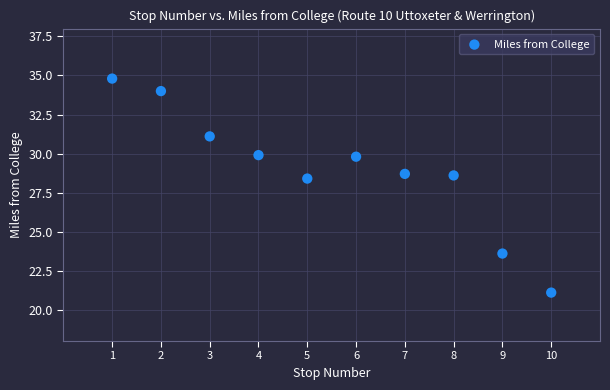

What Y value in the scatter plot is closest to 27?

28.4